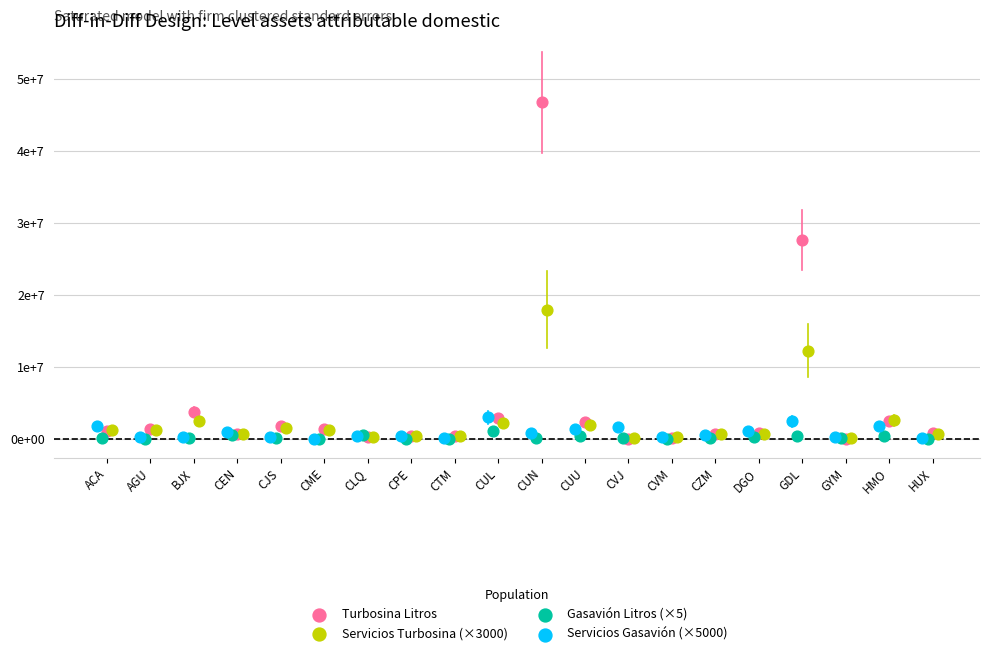

Which series reaches the maximum Y coordinate?

Turbosina Litros